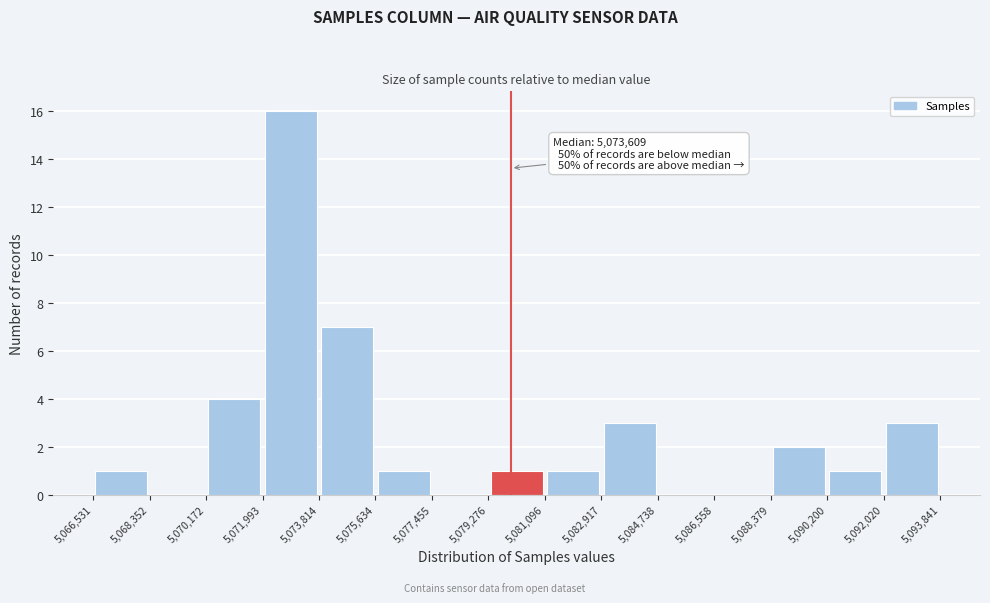

Which range on the x-axis has the tallest bar?

5,071,993 to 5,073,814